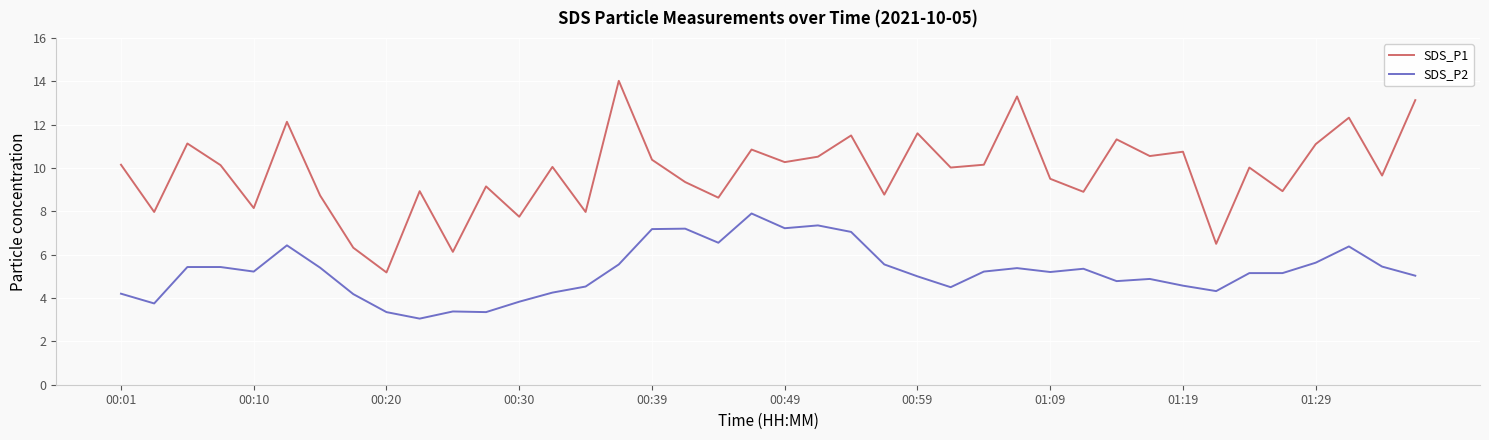

What are all the series names shown in the legend?

SDS_P1, SDS_P2